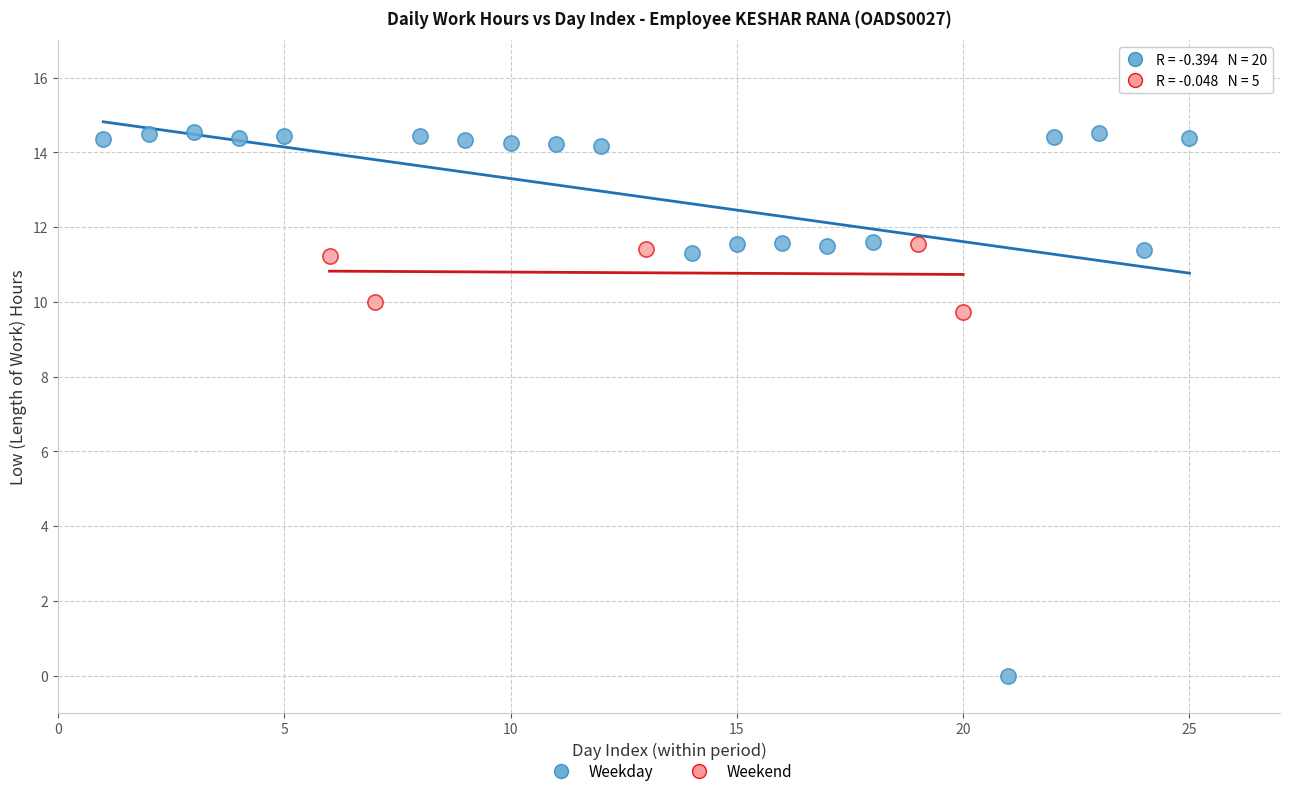

Which series has the largest Y range (max minus min)?

Weekday